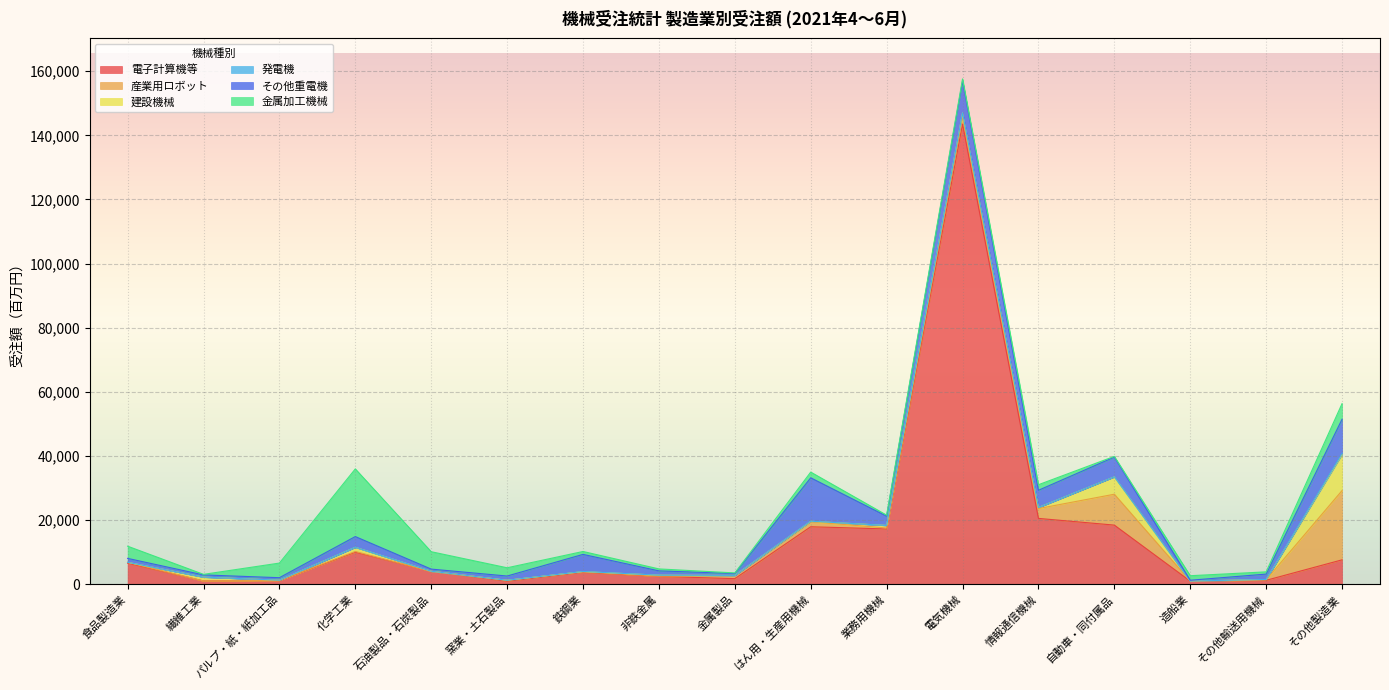

Which category has the highest value across all series?

電気機械